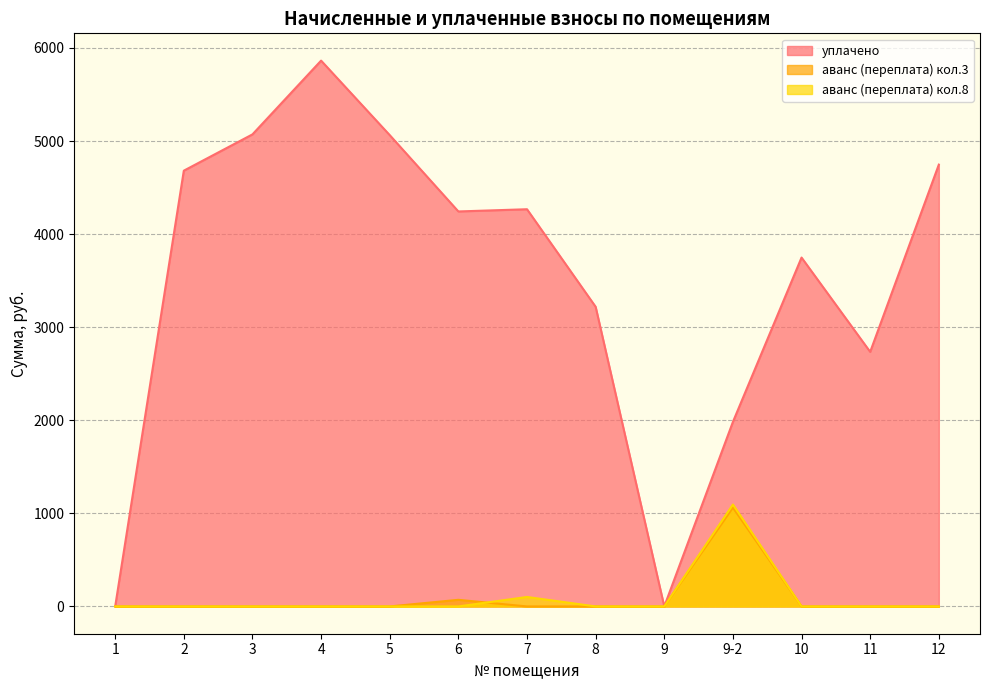

What position from the right is 5?

9